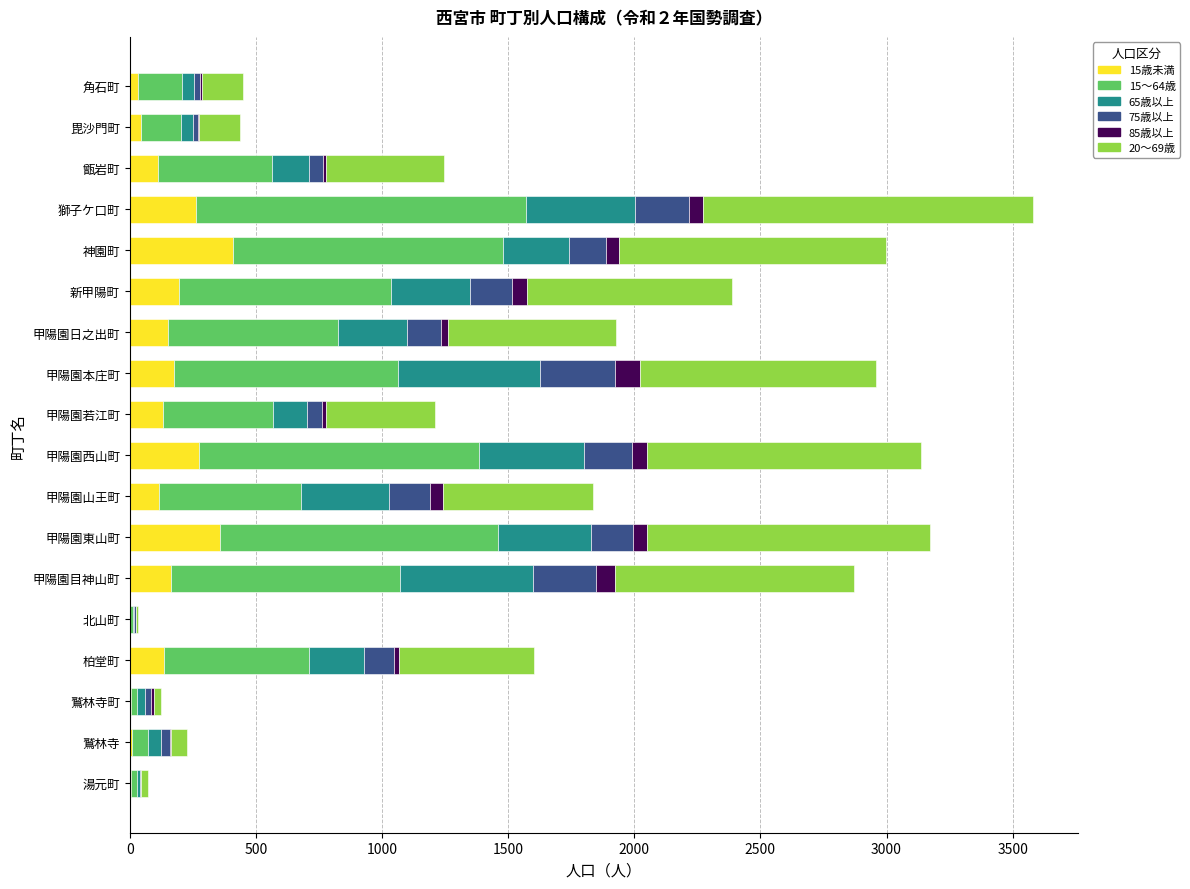

How many data points does each series have?

18